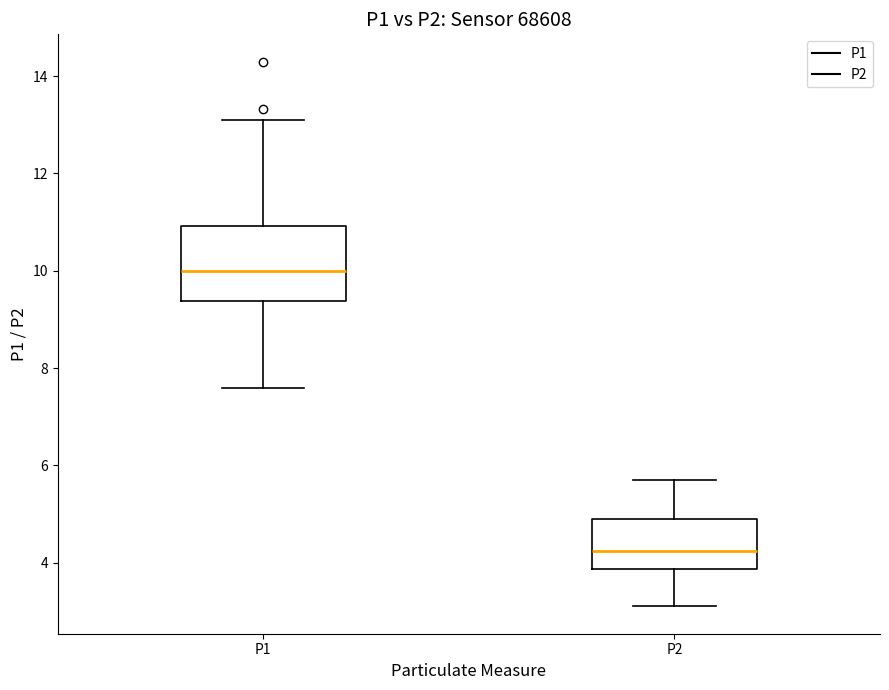

Reading left to right, transcribe this box plot: for each box, give where its median line is, the range the box spans, and where its two whiskers end, as read against the y-axis. The values are not printed on the chart, so give them approximately, as read against the axis.

P1: median 10.0, box 9.4 to 11.0, whiskers 7.6 to 13.2
P2: median 4.2, box 3.8 to 5.0, whiskers 3.2 to 5.8